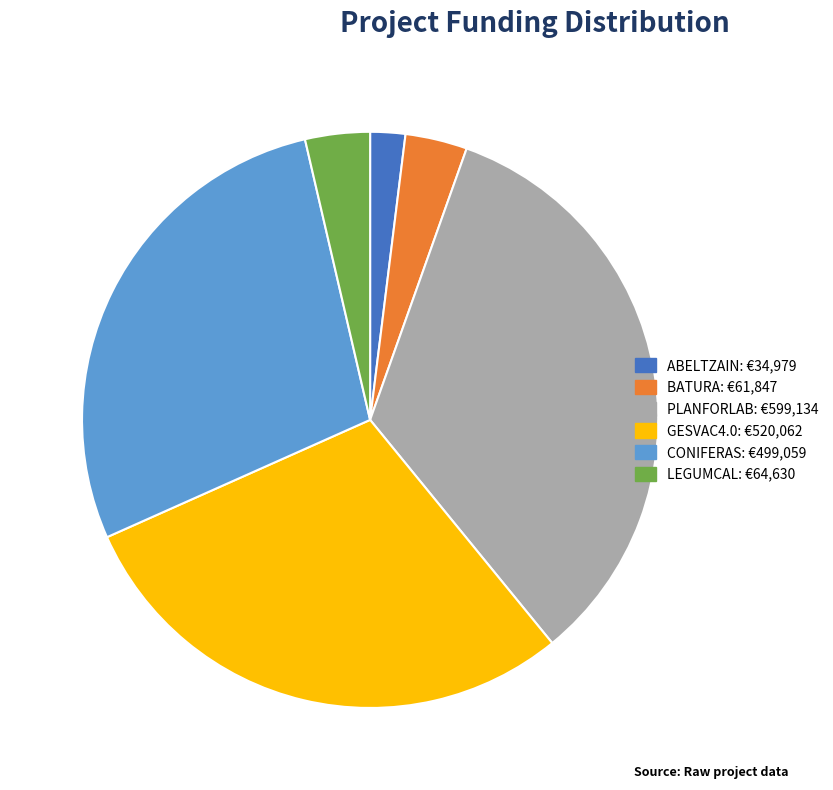

Does CONIFERAS account for over 50% of the chart?

No